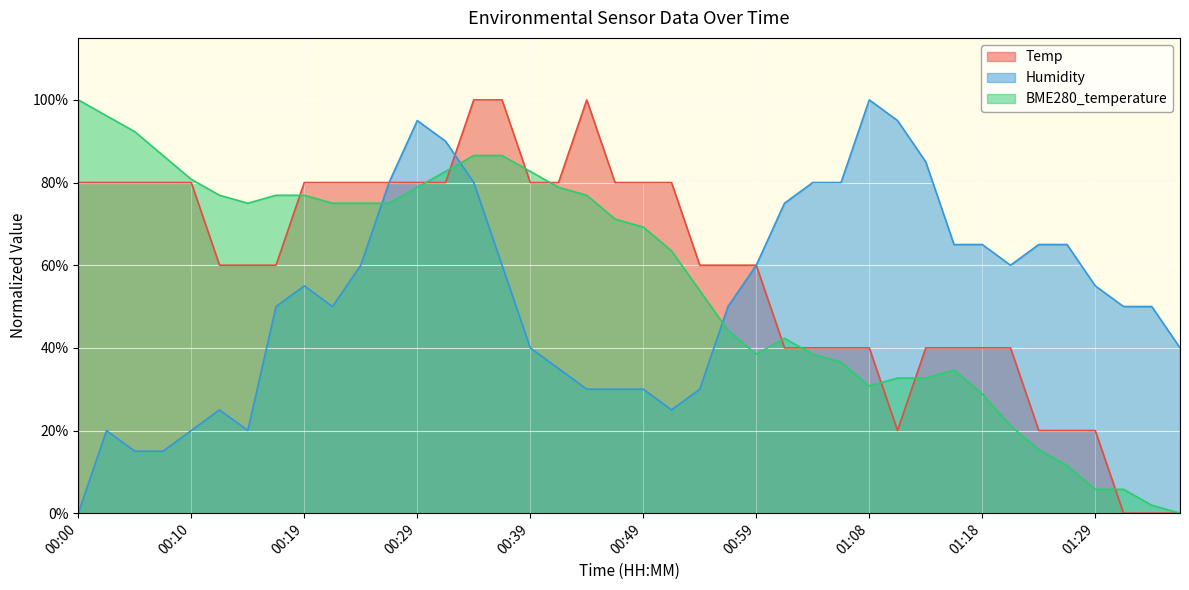

After their last crossing, which series has the higher values: Humidity or BME280_temperature?

Humidity